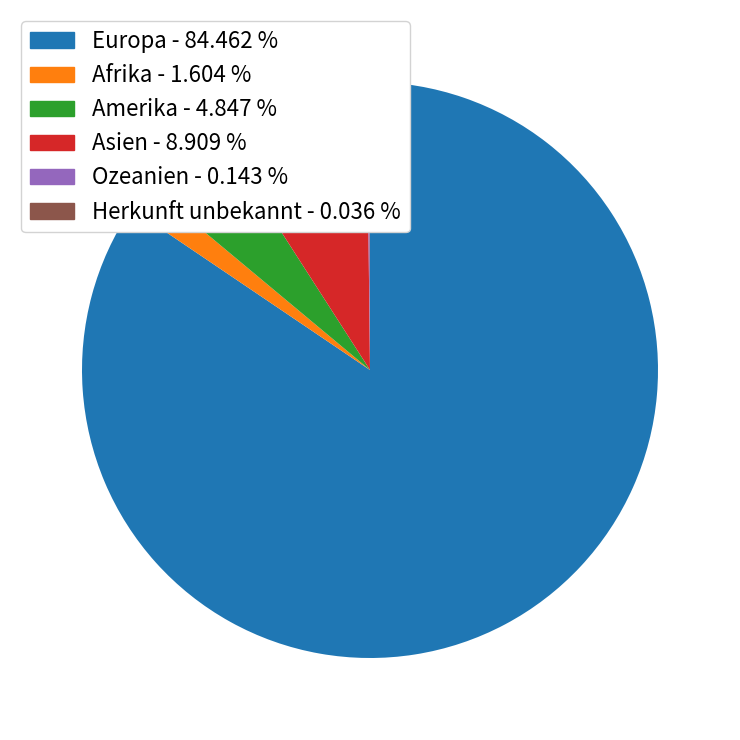

Which category has the biggest portion of the pie?

Europa